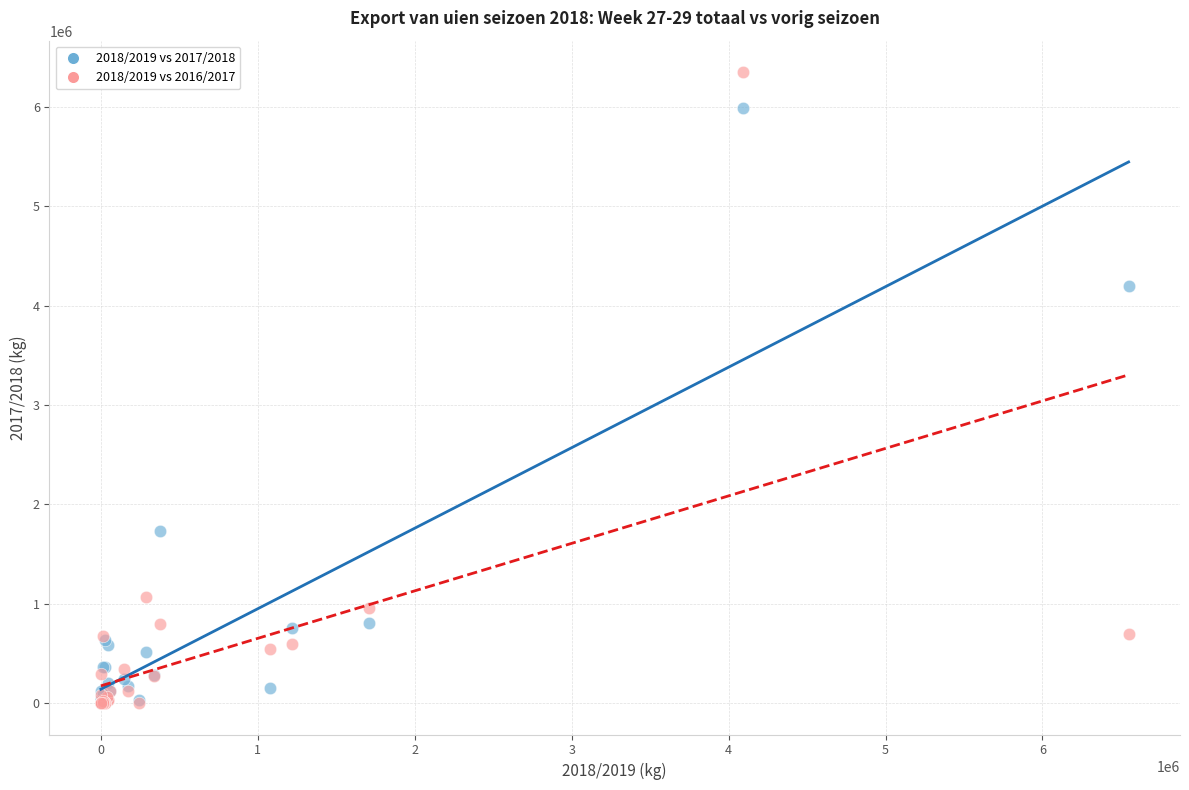

Across all series, what Y value is closest to 3175189?

4198000